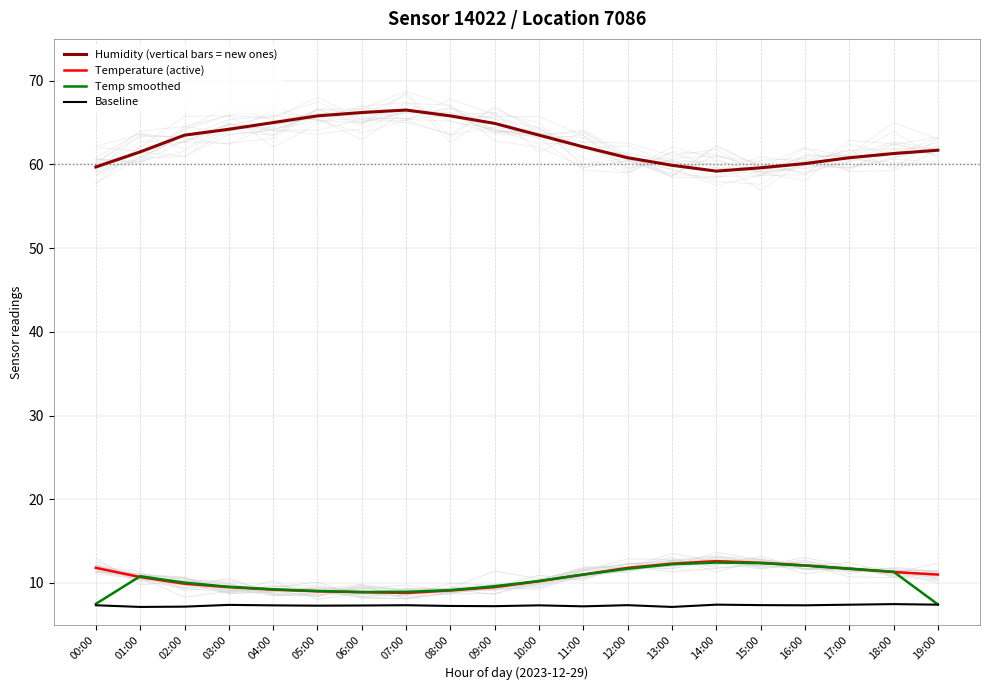

What position from the left is 03:00?

4